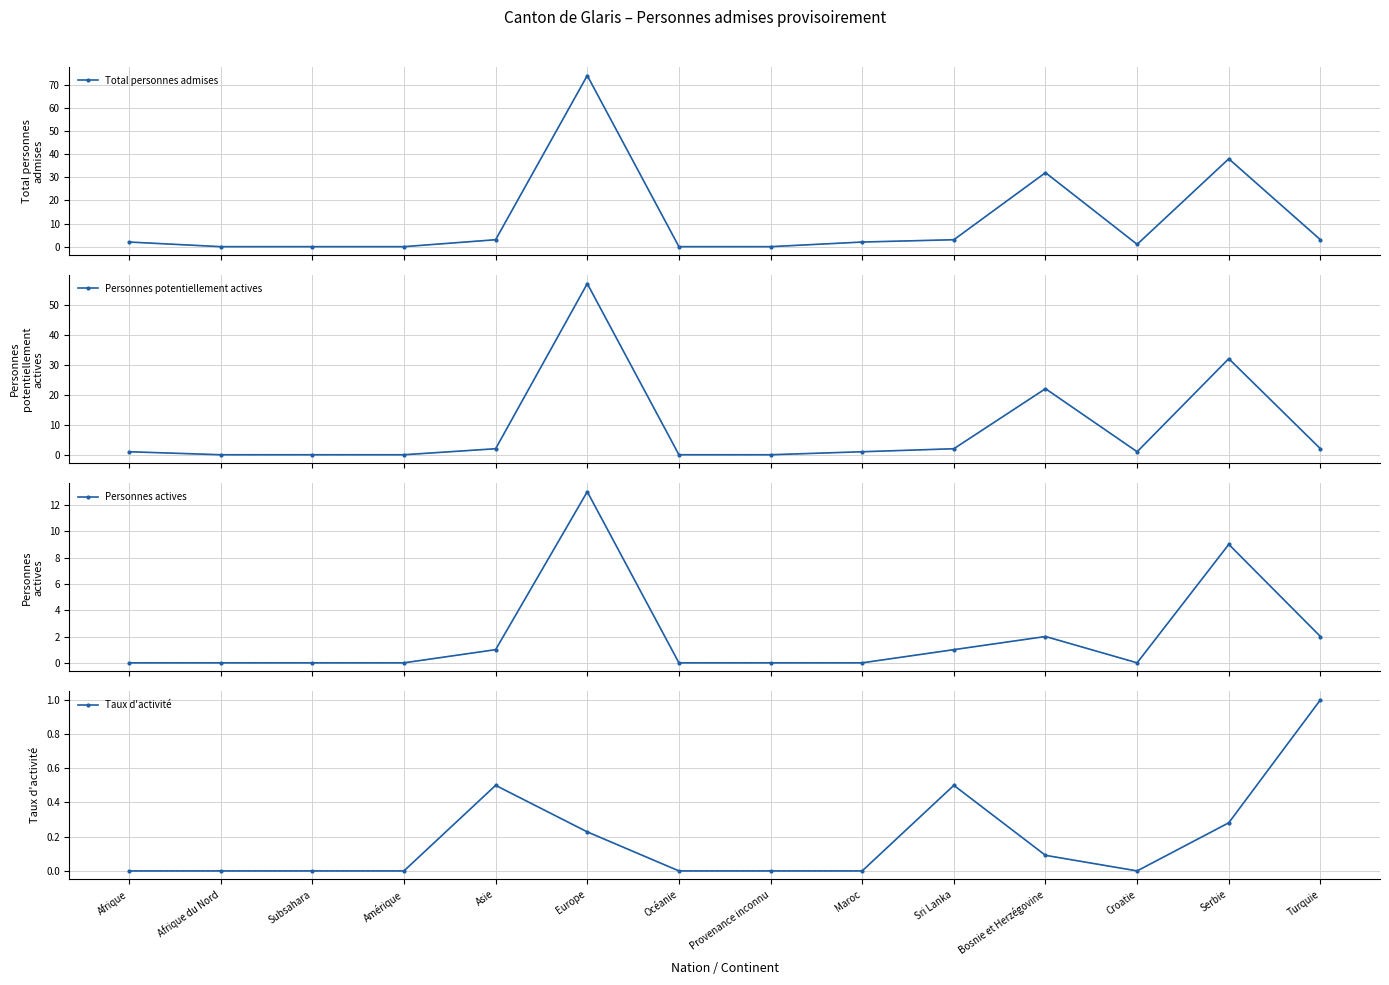

Rank the series by their average value, from lowest to highest.

Taux d'activité, Personnes actives, Personnes potentiellement actives, Total personnes admises